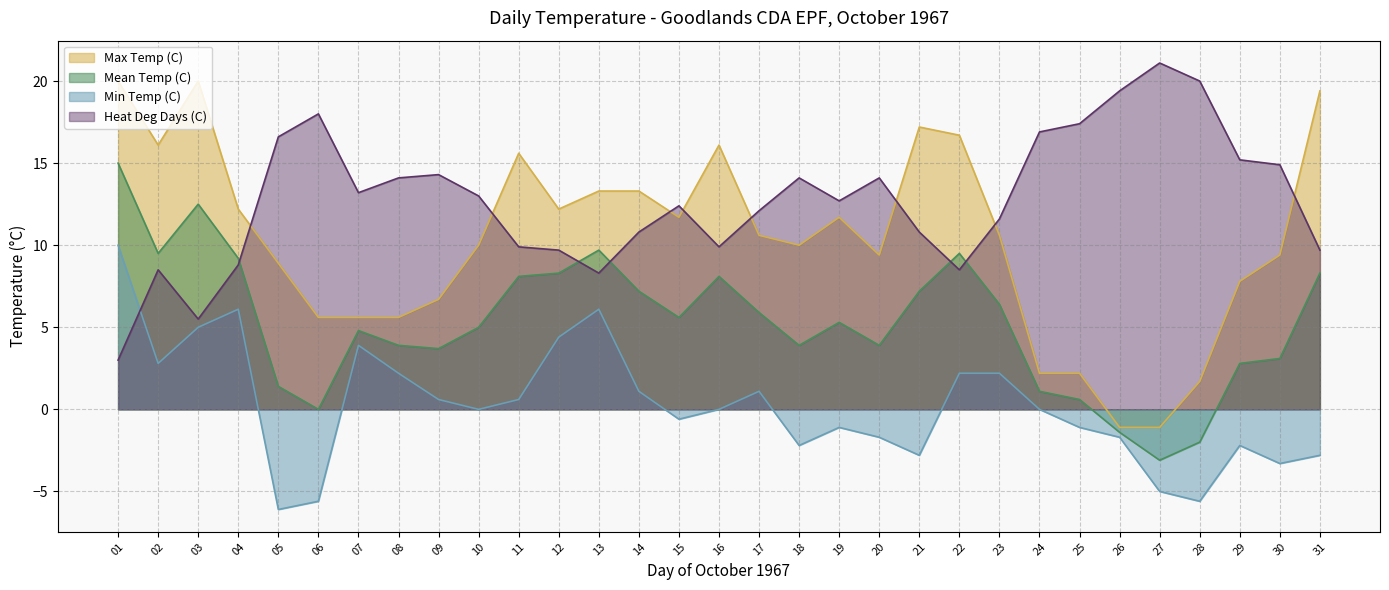

True or false: Mean Temp (C) has a value of 5.0 at 29.

False